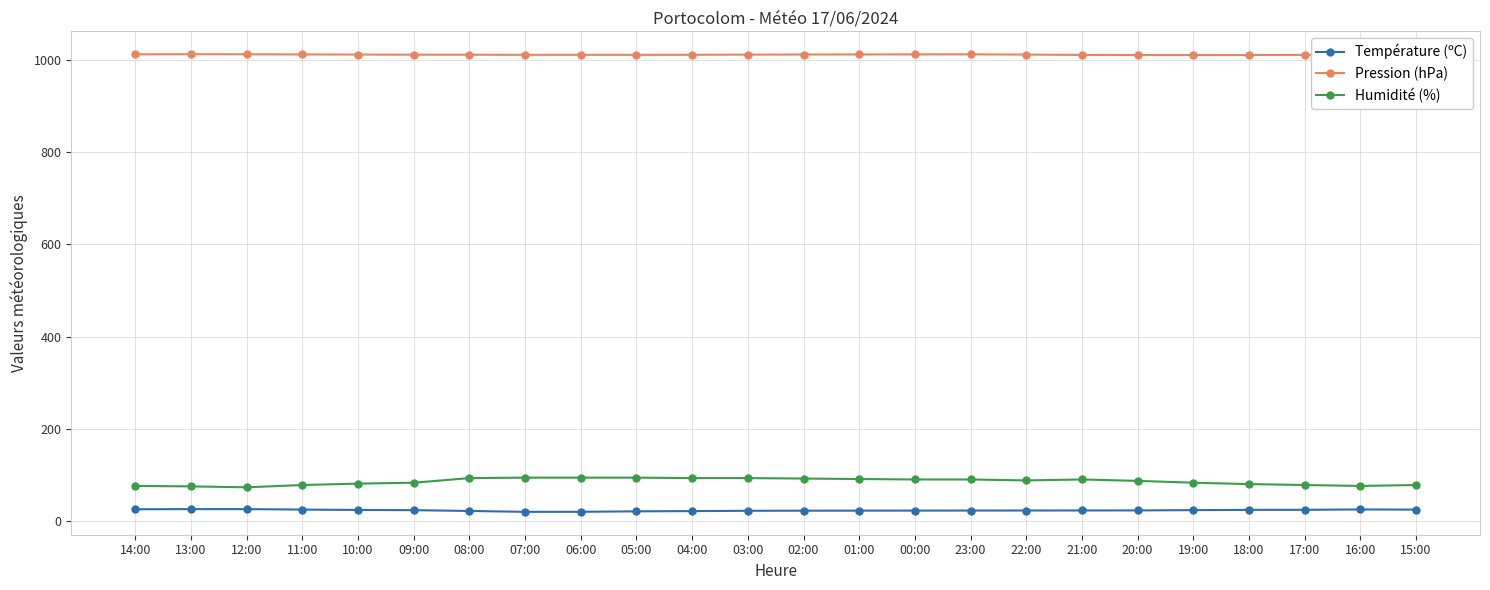

True or false: Température (ºC) has a value of 19.8 at 07:00.

True